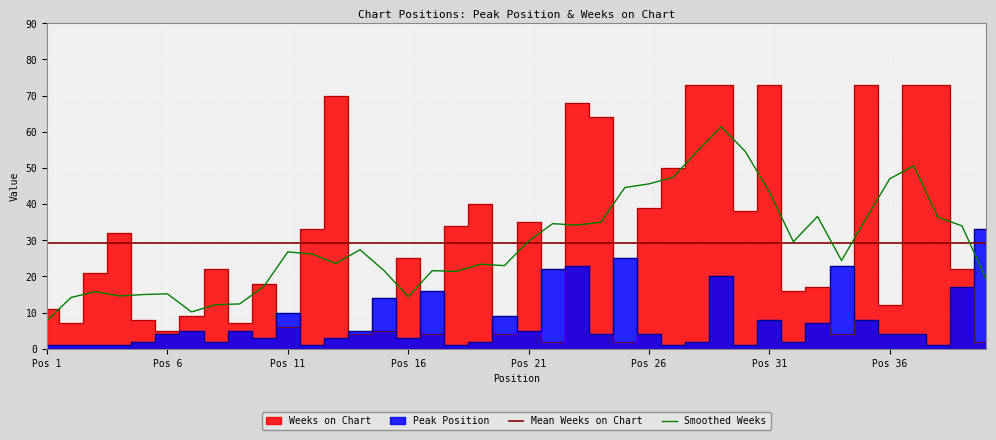

What is the sum of all Peak Position values?

303